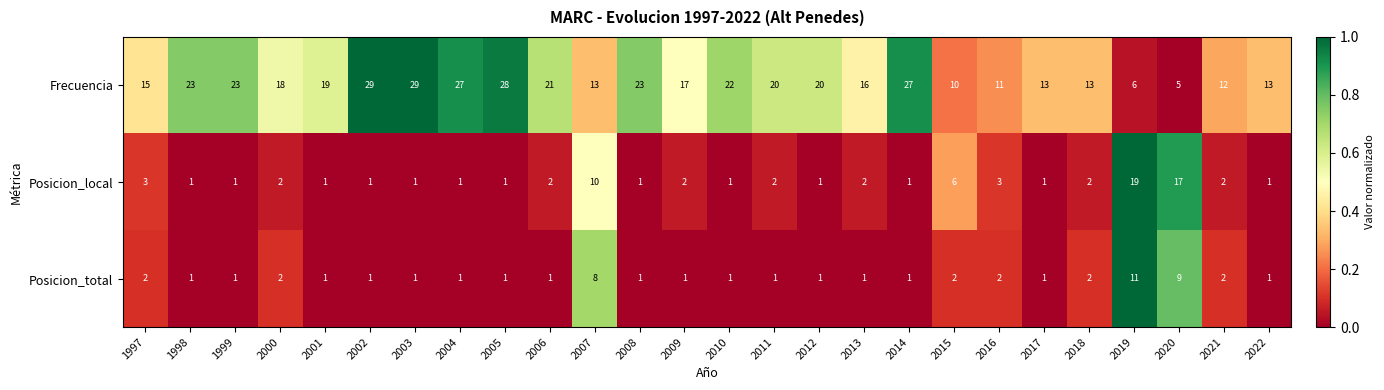

What is the total value across all series at 2002?

31